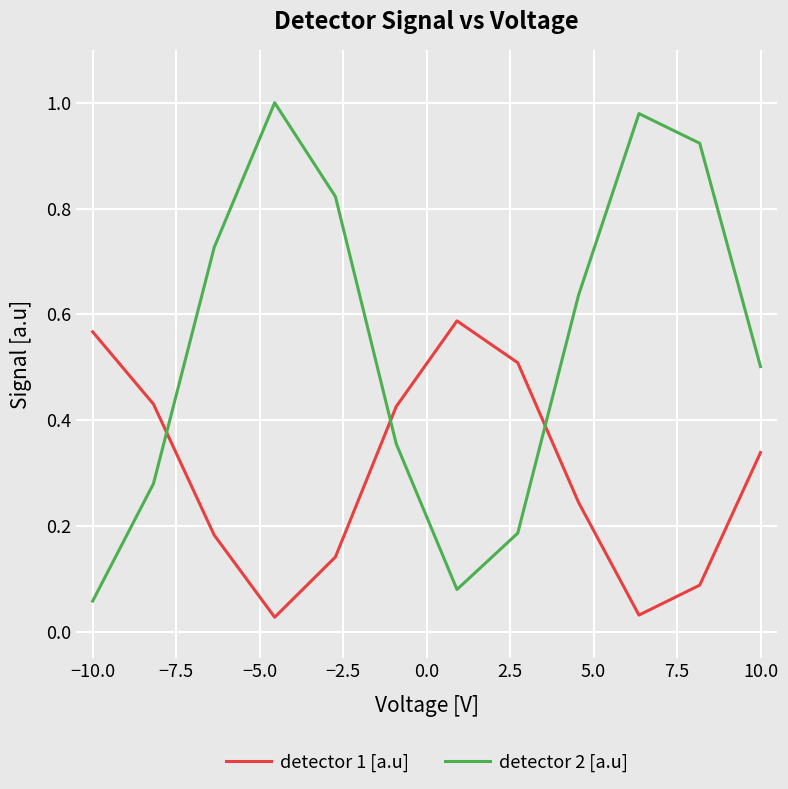

After their last crossing, which series has the higher values: detector 1 [a.u] or detector 2 [a.u]?

detector 2 [a.u]